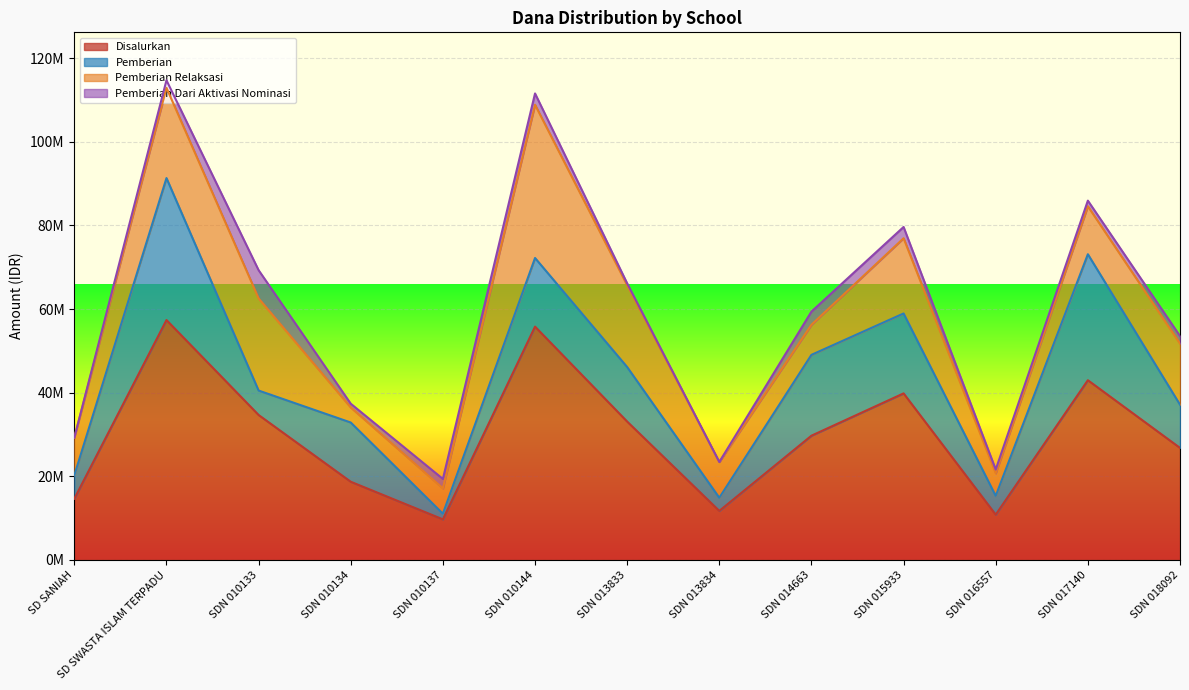

True or false: Pemberian Dari Aktivasi Nominasi and Disalurkan cross at least once.

False